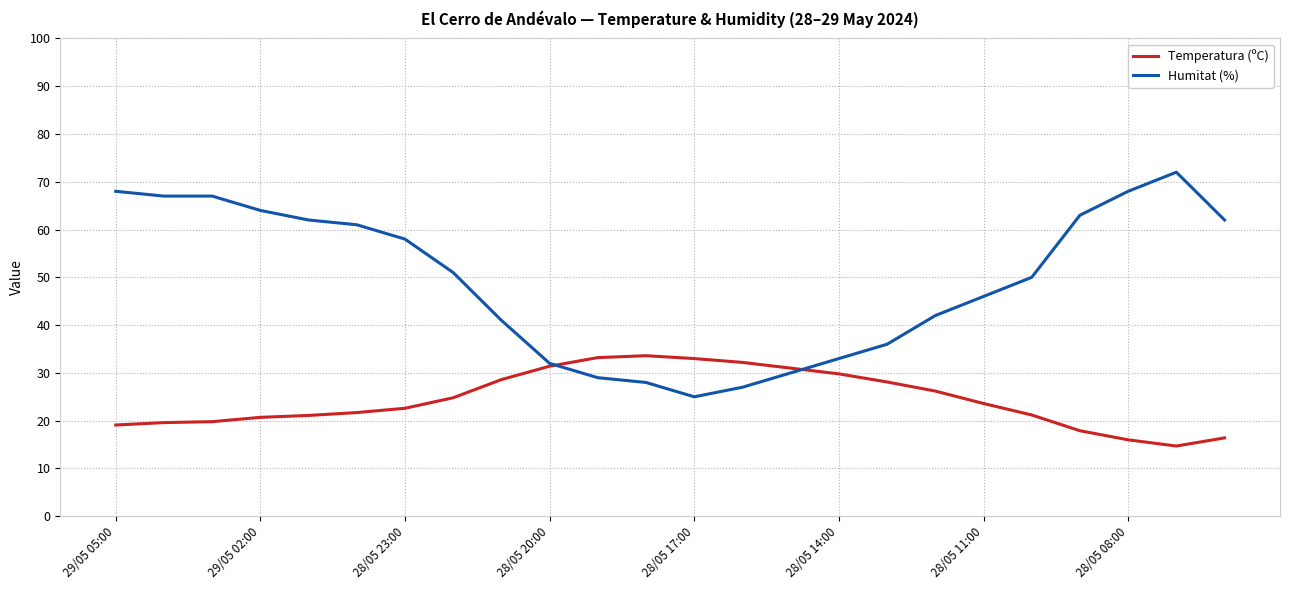

Which series has the widest spread of values?

Humitat (%)